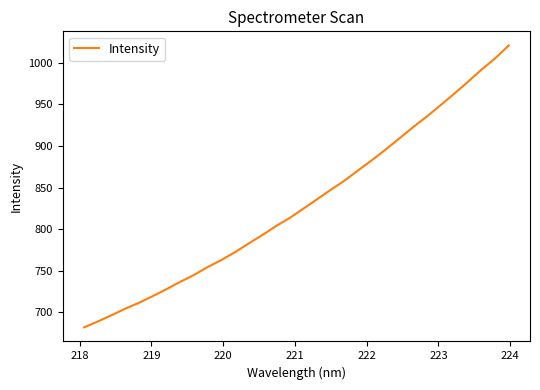

Count the number of values greater than 824.

16